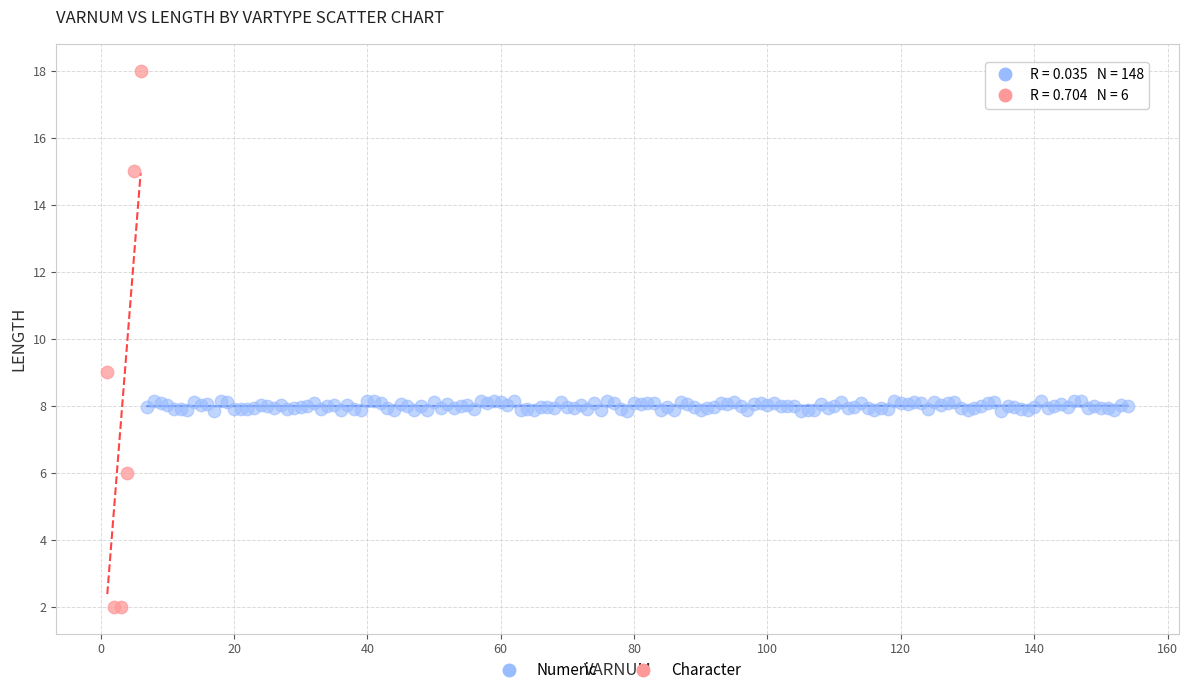

Which series has the largest Y range (max minus min)?

Character